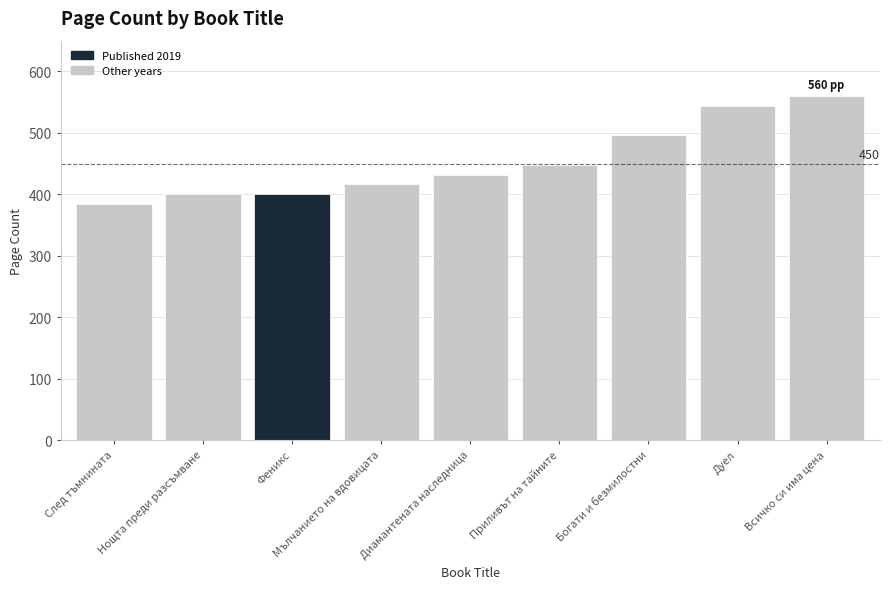

Does the chart contain any negative values?

No